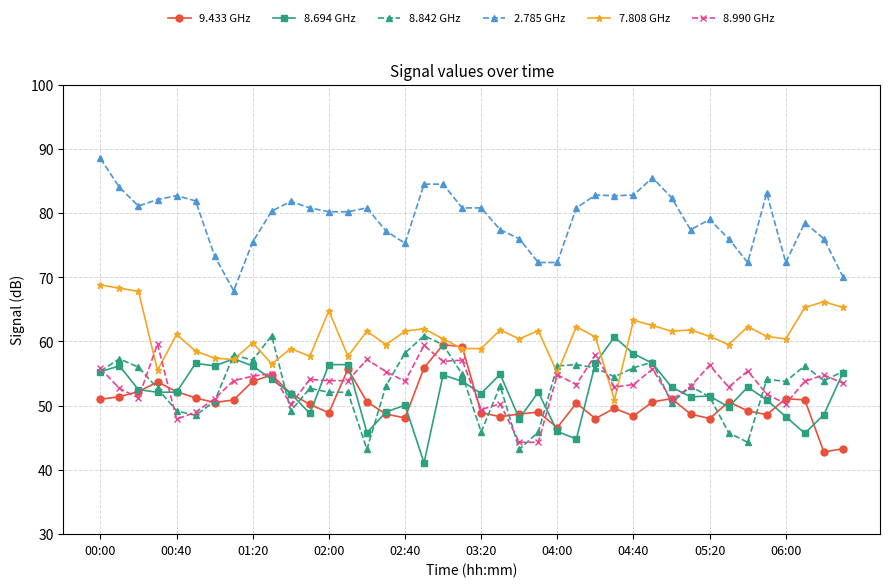

True or false: 8.694 GHz has more than 1 interior local peaks.

True